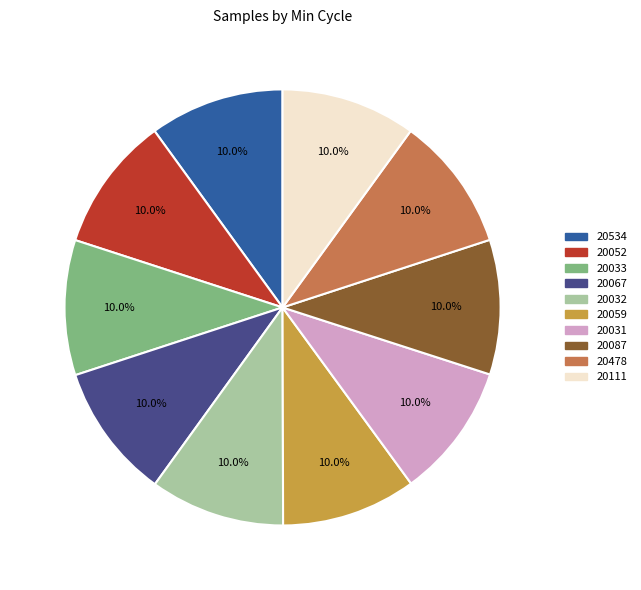

The 20059 slice represents 10% of the pie. True or false?

True